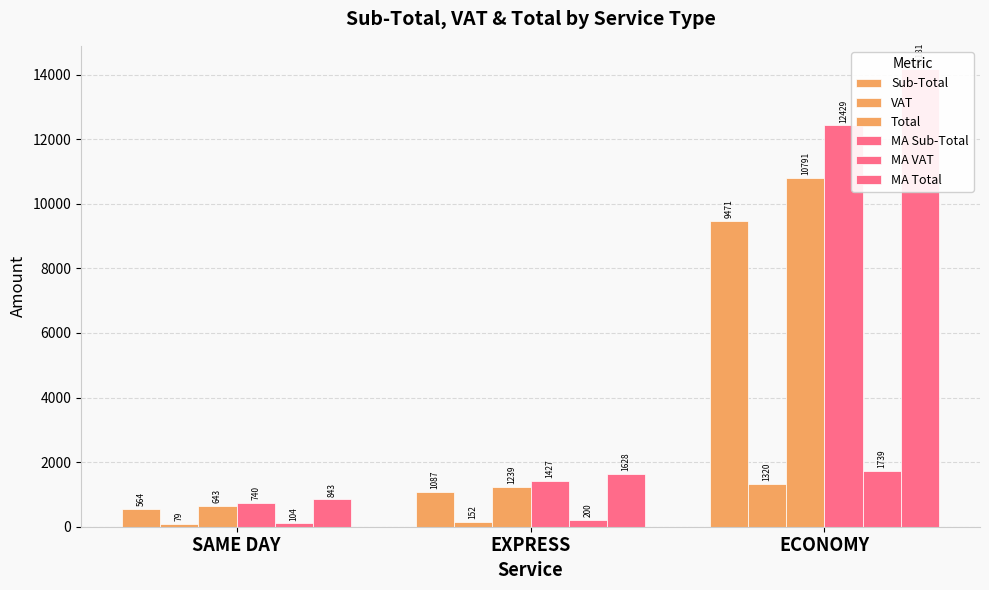

The value of VAT at SAME DAY is 78.9. True or false?

True